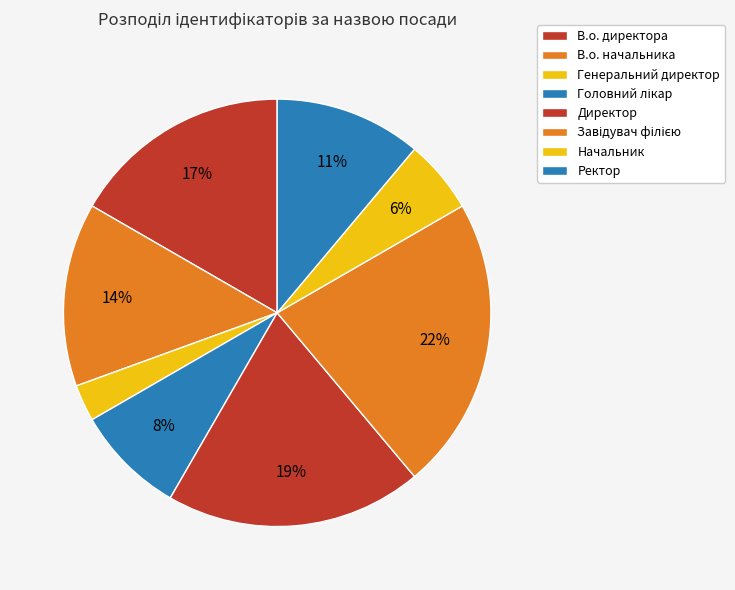

Is there a majority slice in this chart?

No